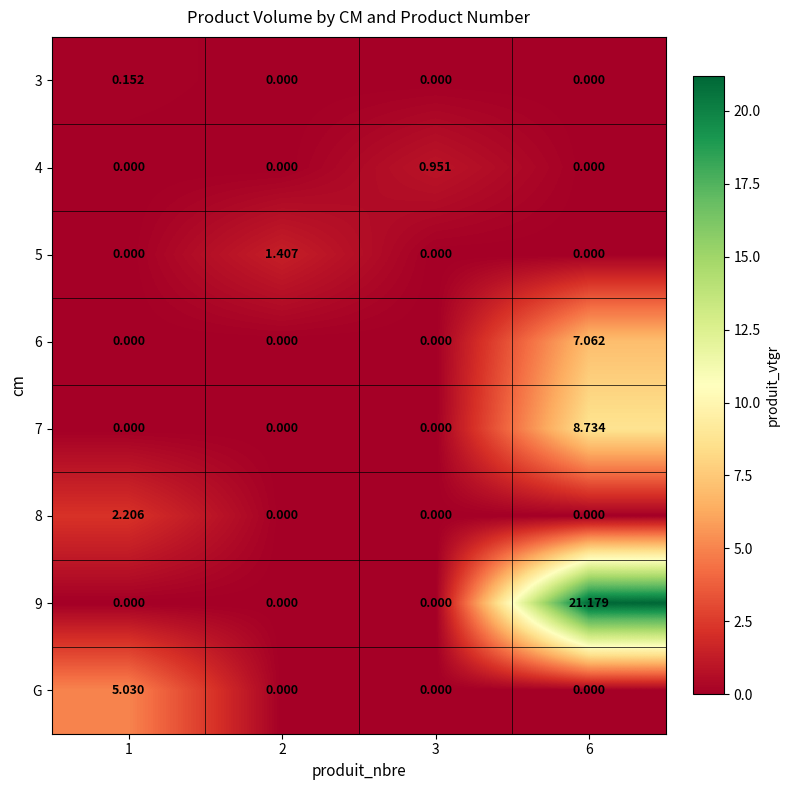

List the series in order of their peak value, lowest first.

3, 4, 5, 8, G, 6, 7, 9